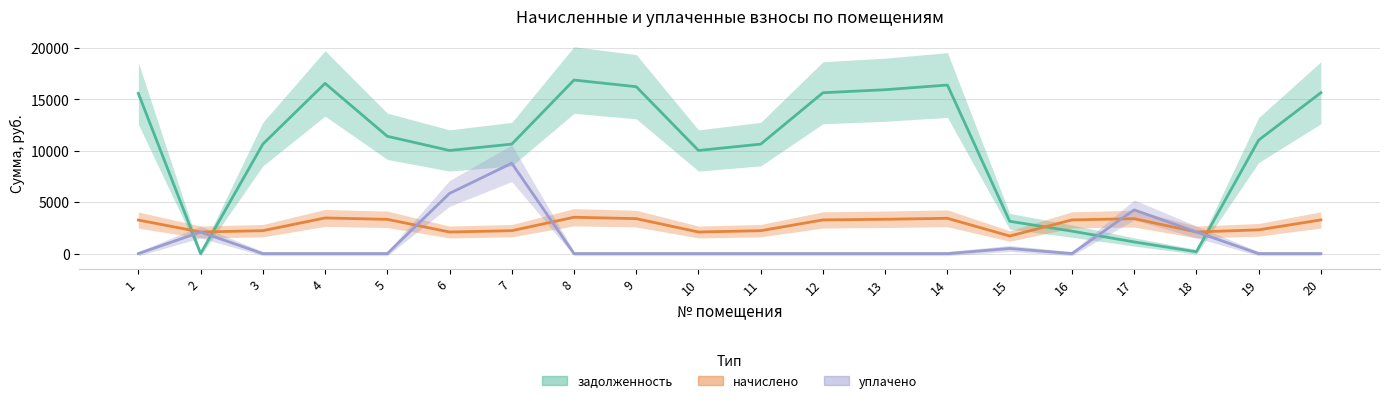

List the labels in order of уплачено value, smallest first.

1, 3, 4, 5, 8, 9, 10, 11, 12, 13, 14, 16, 19, 20, 15, 2, 18, 17, 6, 7